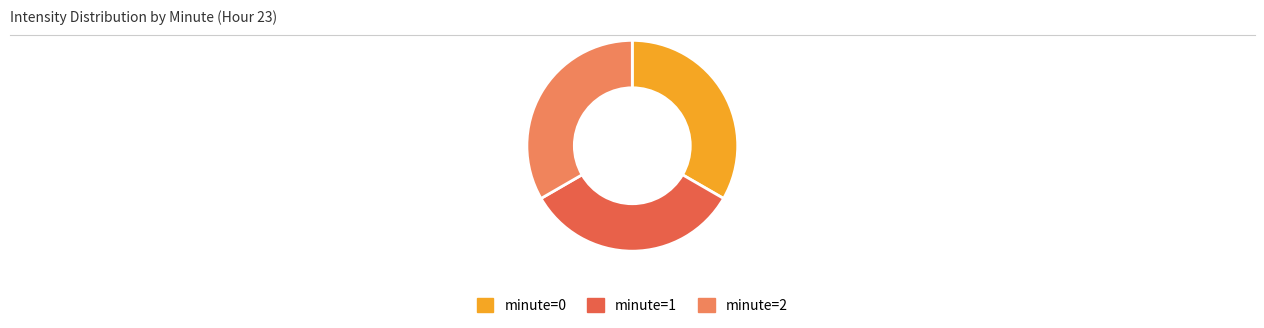

Is there any slice that represents more than half of the pie?

No